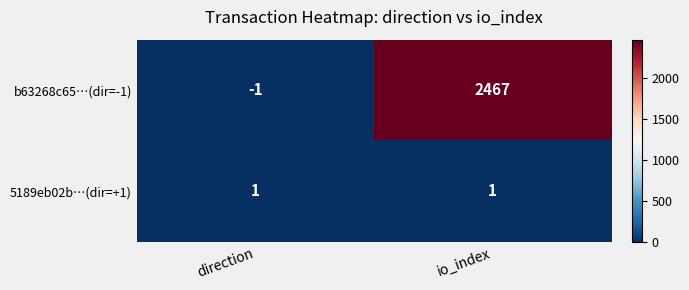

Rank the series by their average value, from highest to lowest.

b63268c65…(dir=-1), 5189eb02b…(dir=+1)